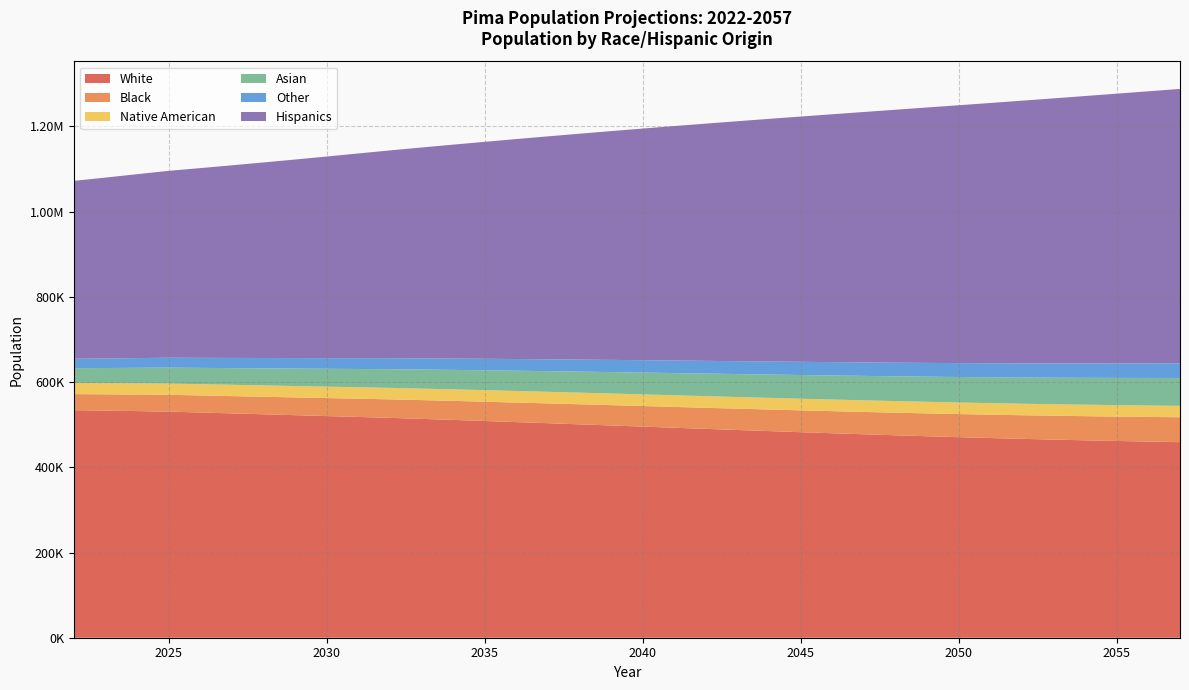

Reading left to right, what are all the values shown in this chart?

White: 534052.2	533007.9	531947.8	530706.6	528632.0	526554.8	524464.9	522351.2	520253.5	518199.5	516048.7	513706.8	511239.9	508699.6	506115.0	503507.9	500865.7	498199.4	495521.2	492852.6	490204.3	487576.8	484972.7	482416.0	479923.0	477498.3	475151.7	472895.2	470741.1	468707.4	466807.6	465036.3	463395.5	461858.1	460404.7	459016.6
Black: 37761.5	38283.5	38856.3	39469.5	40004.9	40551.1	41109.4	41679.1	42261.4	42857.5	43456.4	44056.2	44657.3	45260.5	45865.6	46471.2	47076.9	47681.0	48283.9	48886.0	49486.3	50085.1	50681.9	51277.3	51871.9	52466.0	53058.7	53651.7	54244.5	54837.8	55431.5	56026.5	56623.3	57221.7	57821.3	58420.2
Native American: 26086.0	26178.9	26280.3	26391.2	26476.5	26559.0	26638.6	26715.5	26790.0	26862.8	26933.6	27000.5	27063.0	27120.7	27173.0	27218.2	27255.5	27284.5	27304.3	27315.2	27317.6	27312.3	27300.1	27282.1	27258.3	27229.1	27195.1	27156.5	27113.3	27066.5	27017.8	26967.4	26915.3	26861.8	26806.9	26749.7
Asian: 34812.0	35571.3	36425.9	37368.2	38249.8	39142.5	40049.2	40967.9	41898.6	42841.8	43785.5	44727.2	45666.6	46603.5	47536.2	48463.6	49386.5	50302.0	51210.9	52113.7	53009.2	53896.1	54773.7	55642.3	56502.7	57354.3	58196.9	59030.8	59856.7	60676.1	61489.8	62297.2	63098.9	63894.7	64685.1	65470.2
Other: 22102.6	22473.7	22854.0	23237.2	23578.7	23931.4	24294.9	24669.0	25053.5	25448.2	25846.4	26247.1	26650.0	27054.6	27459.9	27865.9	28272.0	28677.3	29079.6	29477.5	29870.3	30255.8	30631.3	30996.3	31350.7	31693.9	32025.6	32345.2	32653.6	32951.9	33240.7	33519.4	33788.9	34051.2	34306.2	34553.2
Hispanics: 417483.6	424483.0	431584.1	438661.8	445285.4	452056.2	458965.6	466001.8	473157.4	480424.5	487671.7	494882.7	502052.0	509174.4	516237.4	523228.4	530137.7	536954.0	543670.1	550283.0	556791.7	563192.4	569485.2	575672.0	581757.3	587745.8	593647.8	599470.8	605218.8	610896.2	616517.4	622087.9	627612.5	633100.2	638543.4	643937.5